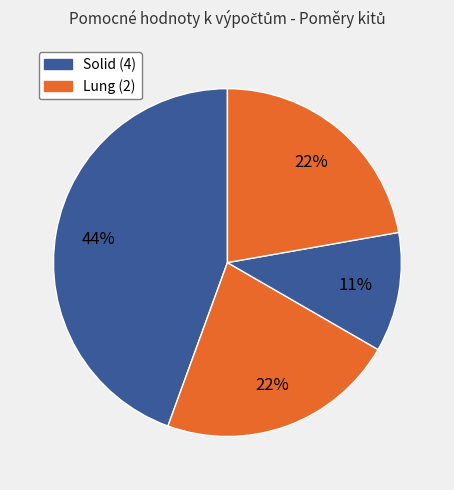

How many segments does this pie chart have?

4